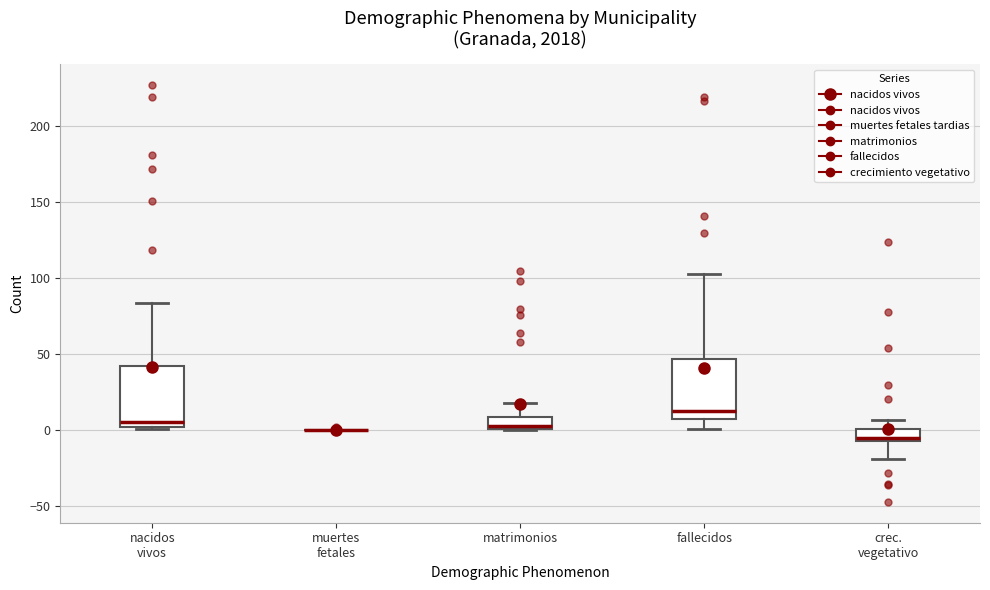

Reading left to right, read every box against the y-axis: the position of its median line, the range the box covers, and the ends of its whiskers. The values are not printed on the chart, so give them approximately, as read against the axis.

nacidos vivos: median 5, box 0 to 40, whiskers 0 to 85
muertes fetales: box collapsed to a line at 0, whiskers 0 to 0
matrimonios: median 5, box 0 to 10, whiskers 0 to 20
fallecidos: median 15, box 5 to 45, whiskers 0 to 105
crec. vegetativo: median -5 (just above the box's lower edge), box -5 to 0, whiskers -20 to 5